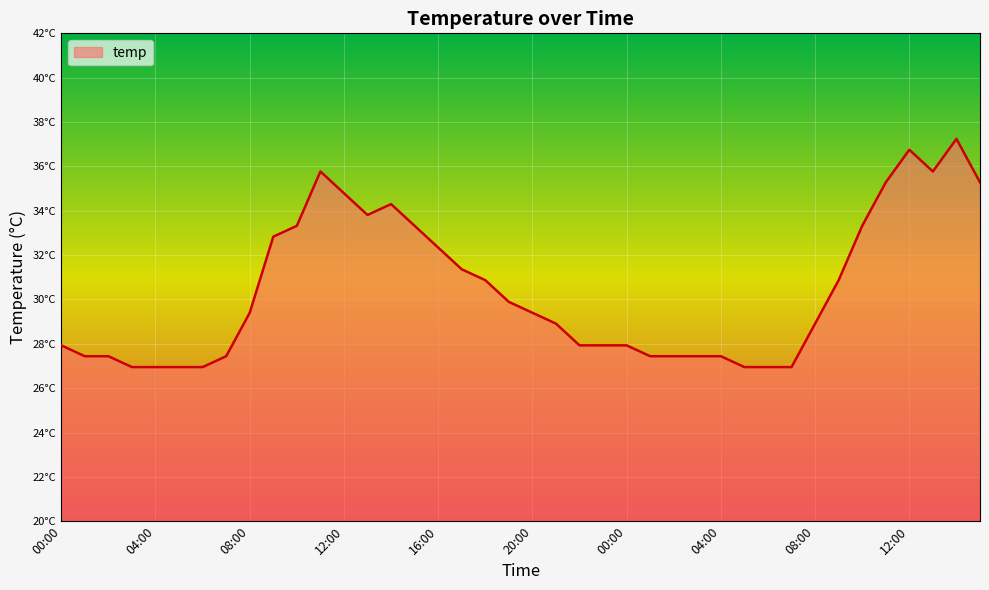

How many interior local valleys (lower than both neighbors) does the data have?

2